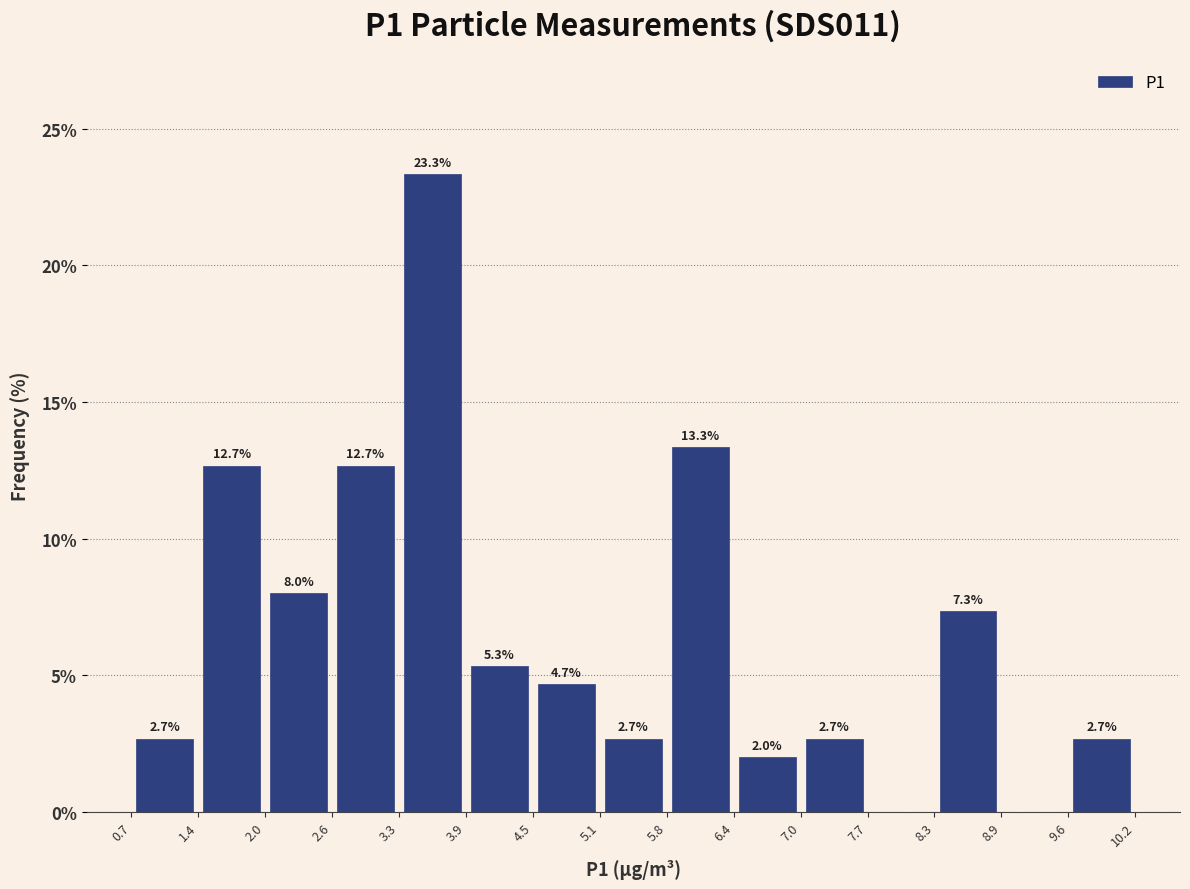

Over which range of the x-axis is the bar tallest?

3.3 to 3.9